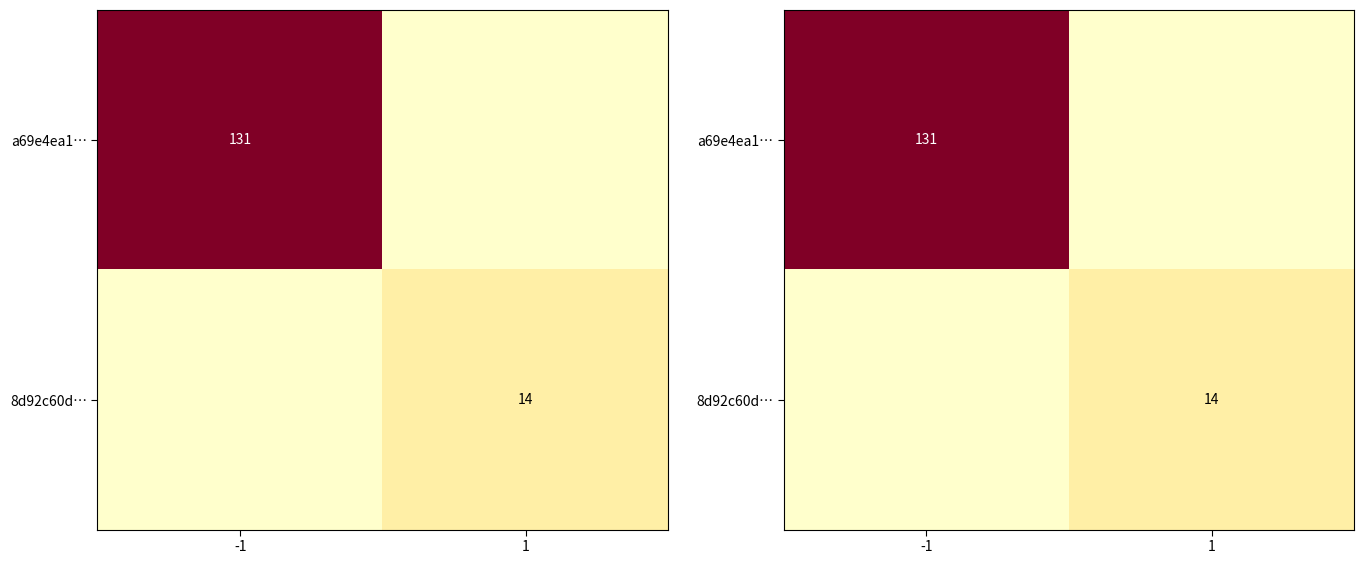

At how many categories does at least one series exceed 39?

1